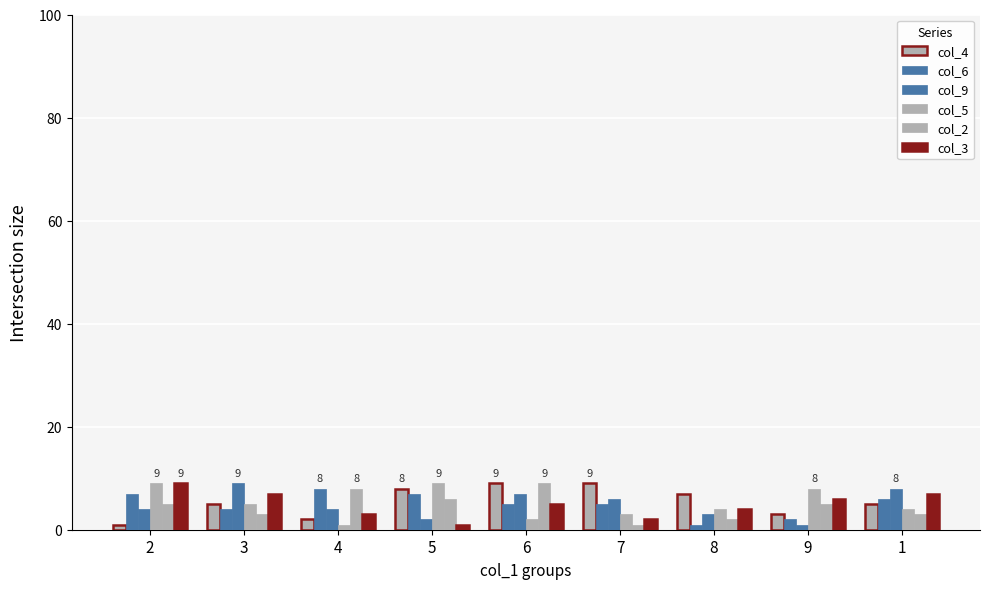

Does the chart contain any negative values?

No